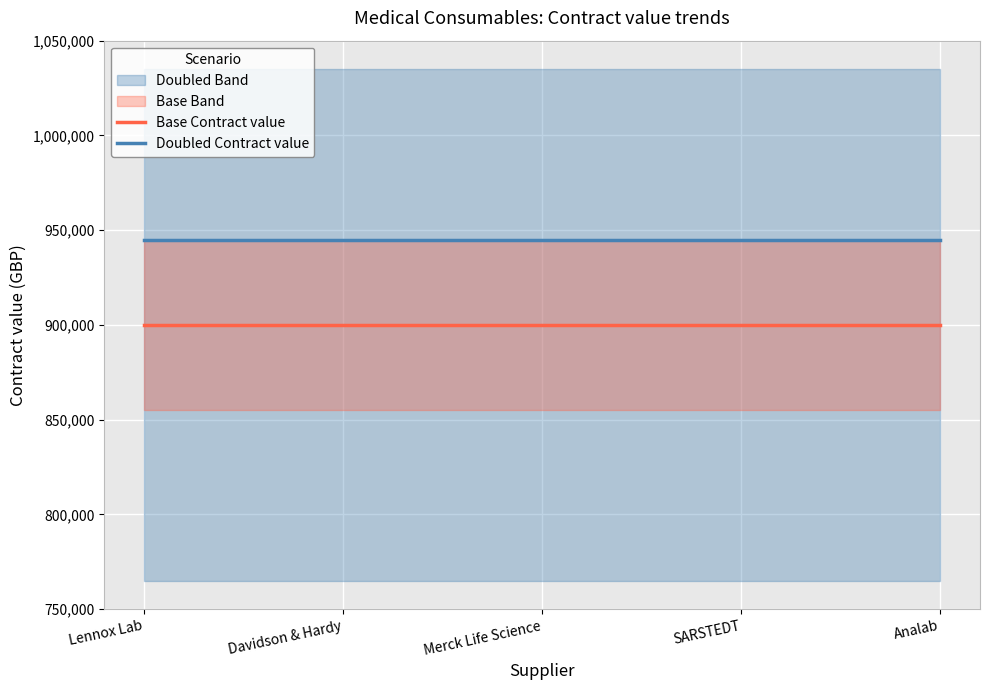

True or false: Base Contract value has more than 0 points higher than both neighbors.

False